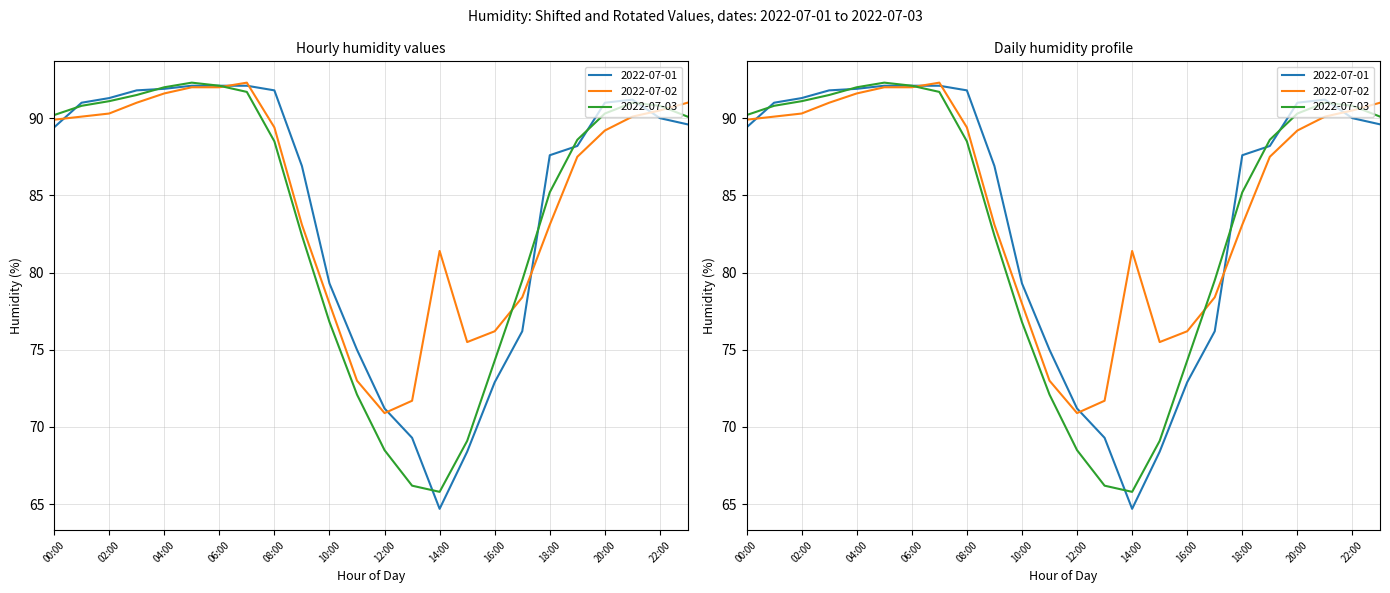

What is the label of the 2nd point from the left?

01:00